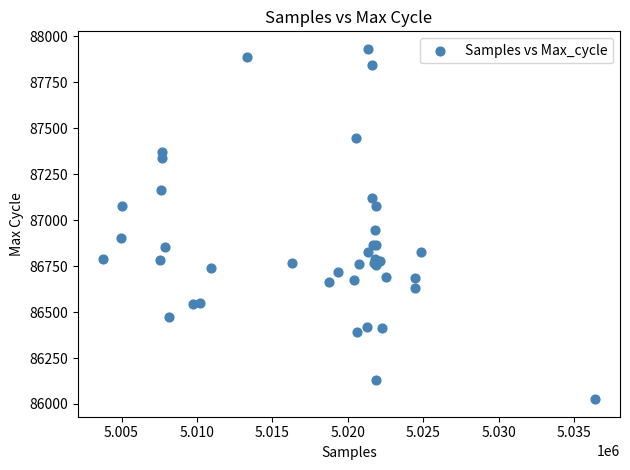

What Y value in the scatter plot is closest to 86978?

86947